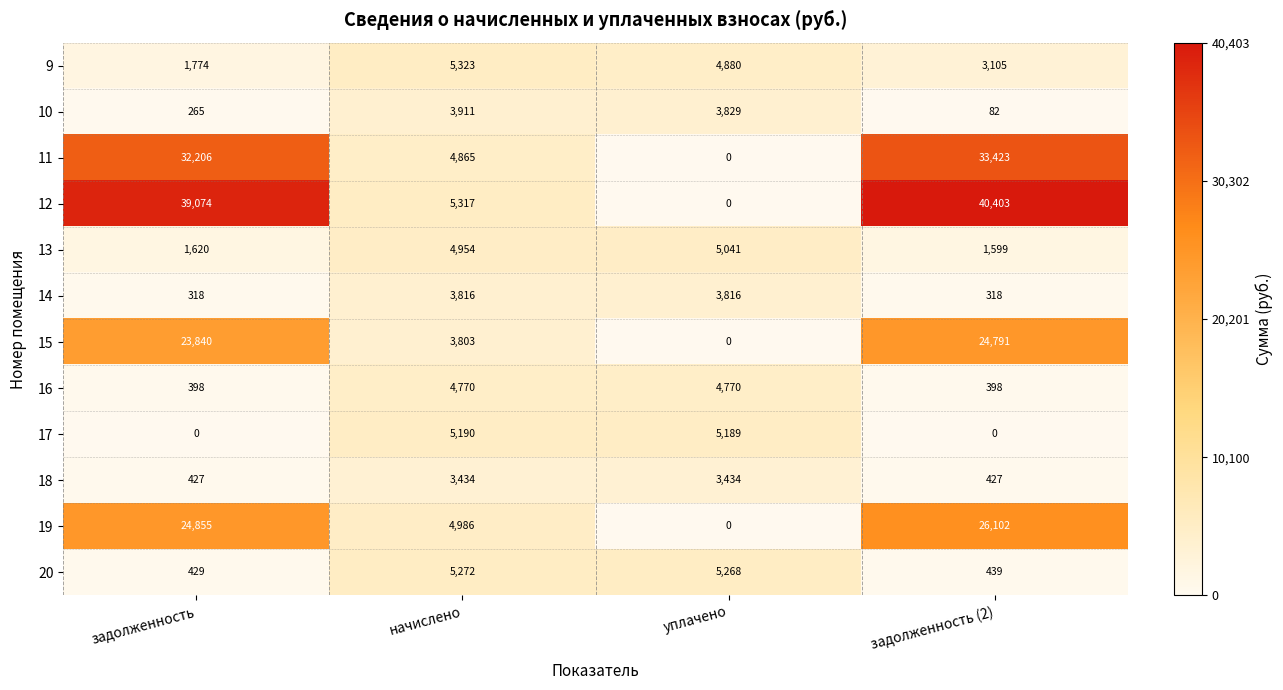

Which series has the largest total across all categories?

12